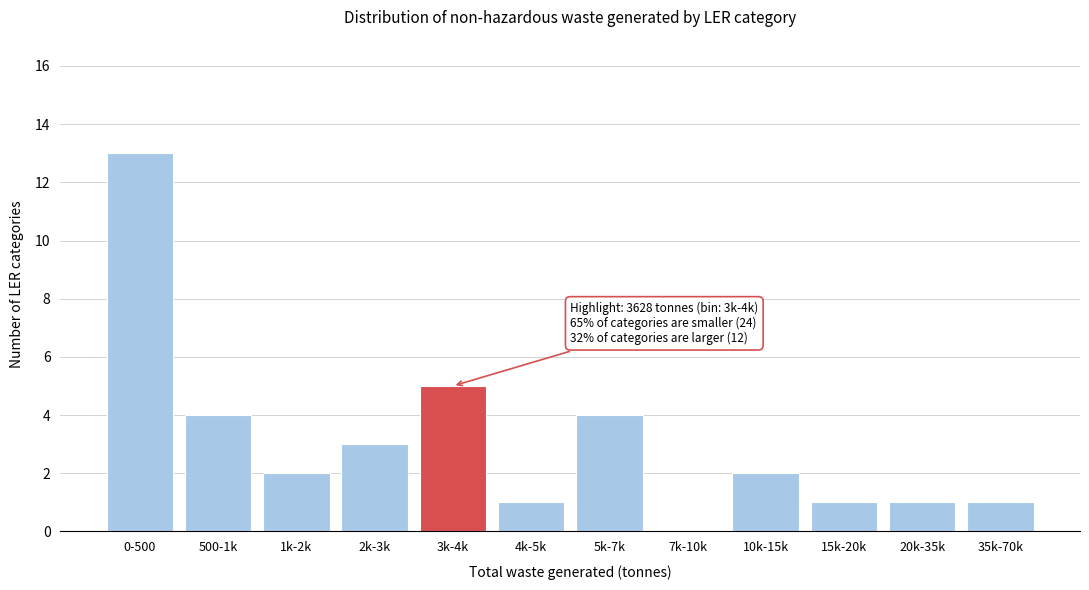

Reading right to left, what are all the values shown in this chart?

35k-70k=1	20k-35k=1	15k-20k=1	10k-15k=2	7k-10k=0	5k-7k=4	4k-5k=1	3k-4k=5	2k-3k=3	1k-2k=2	500-1k=4	0-500=13